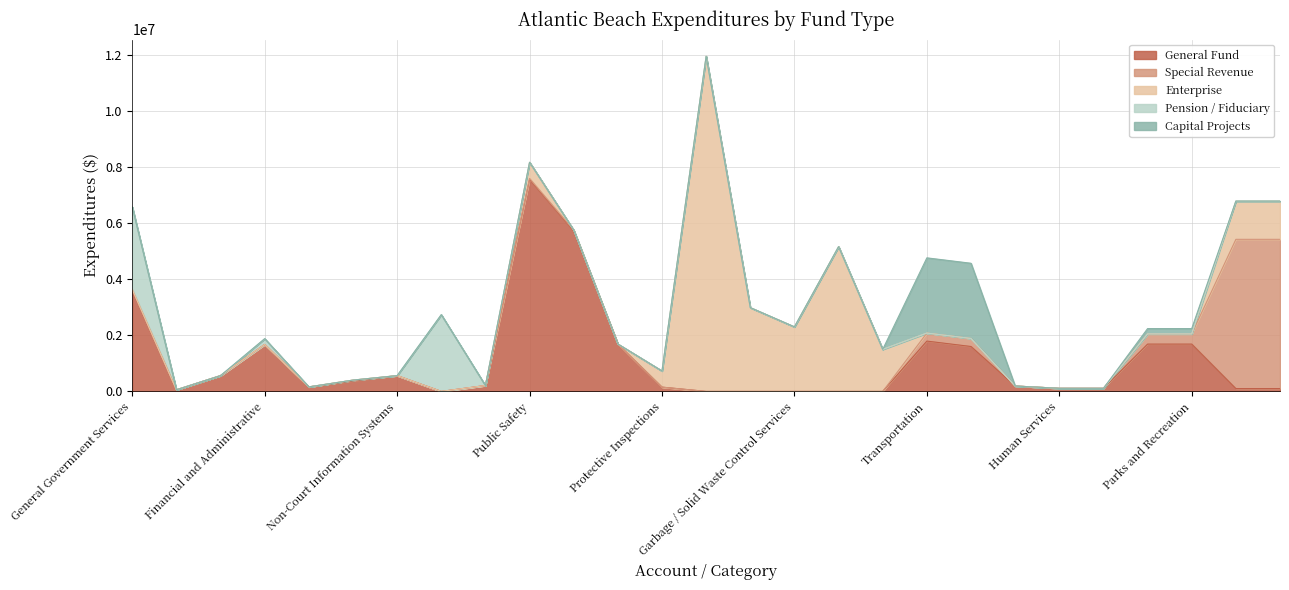

How many positive values does the Enterprise series have?

9